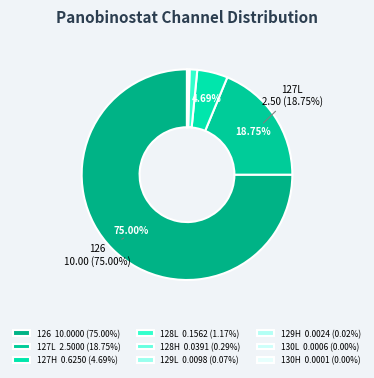

Is there a majority slice in this chart?

Yes